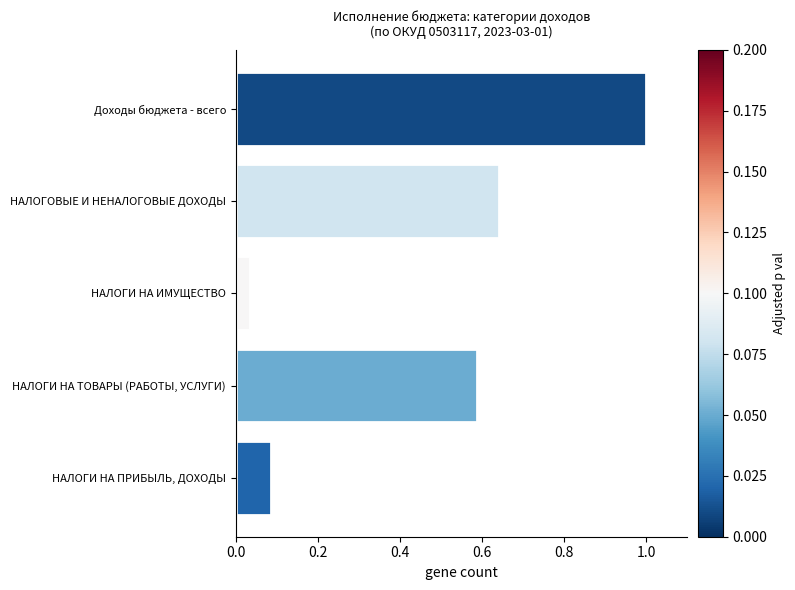

At which label is the value closest to 0?

НАЛОГИ НА ИМУЩЕСТВО